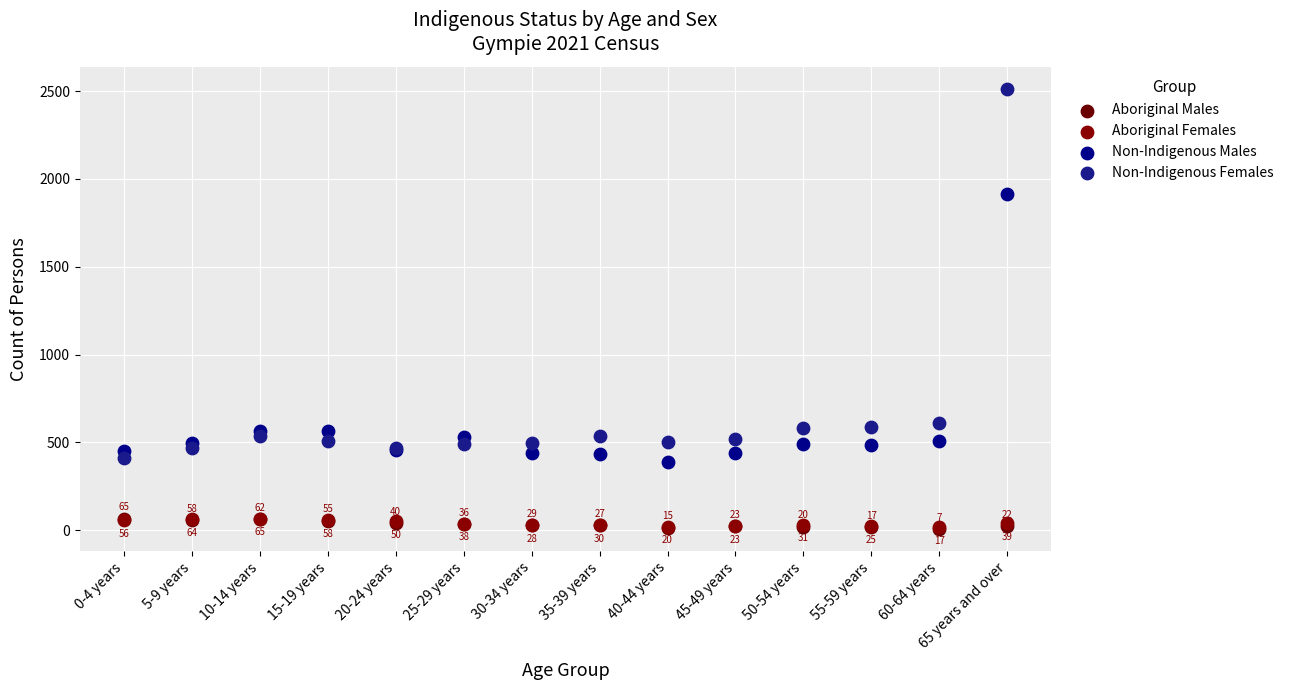

Which series has the widest spread of Y values?

Non-Indigenous Females